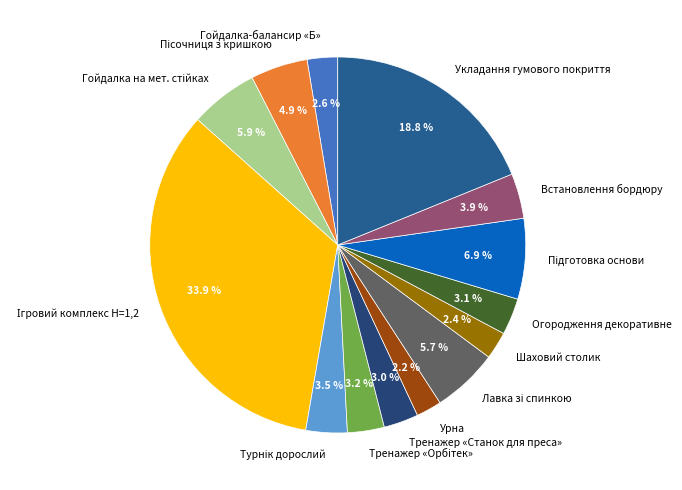

What is the ratio of the value at Огородження декоративне to the value at Шаховий столик?

1.3